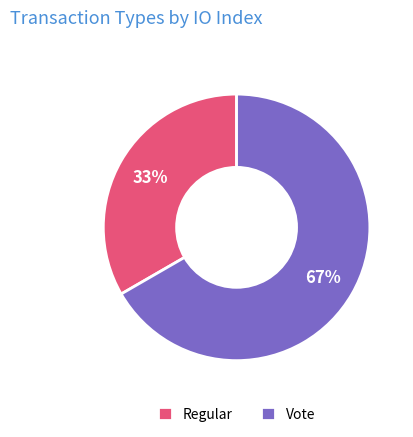

How many segments does this pie chart have?

2